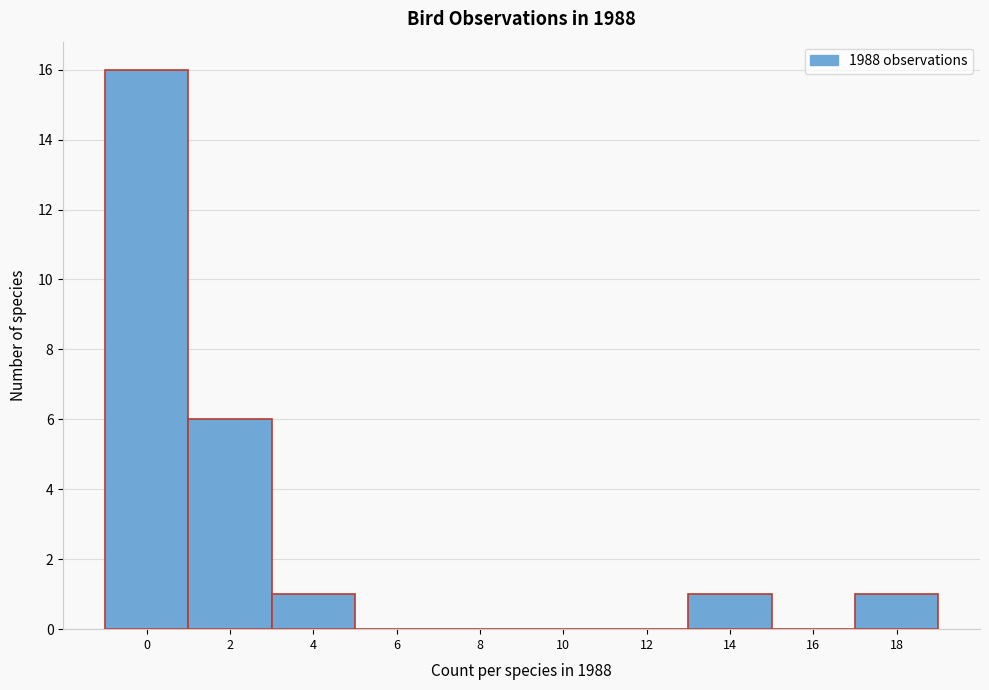

Reading left to right, transcribe all the data shown in this chart.

0=16	2=6	4=1	6=0	8=0	10=0	12=0	14=1	16=0	18=1